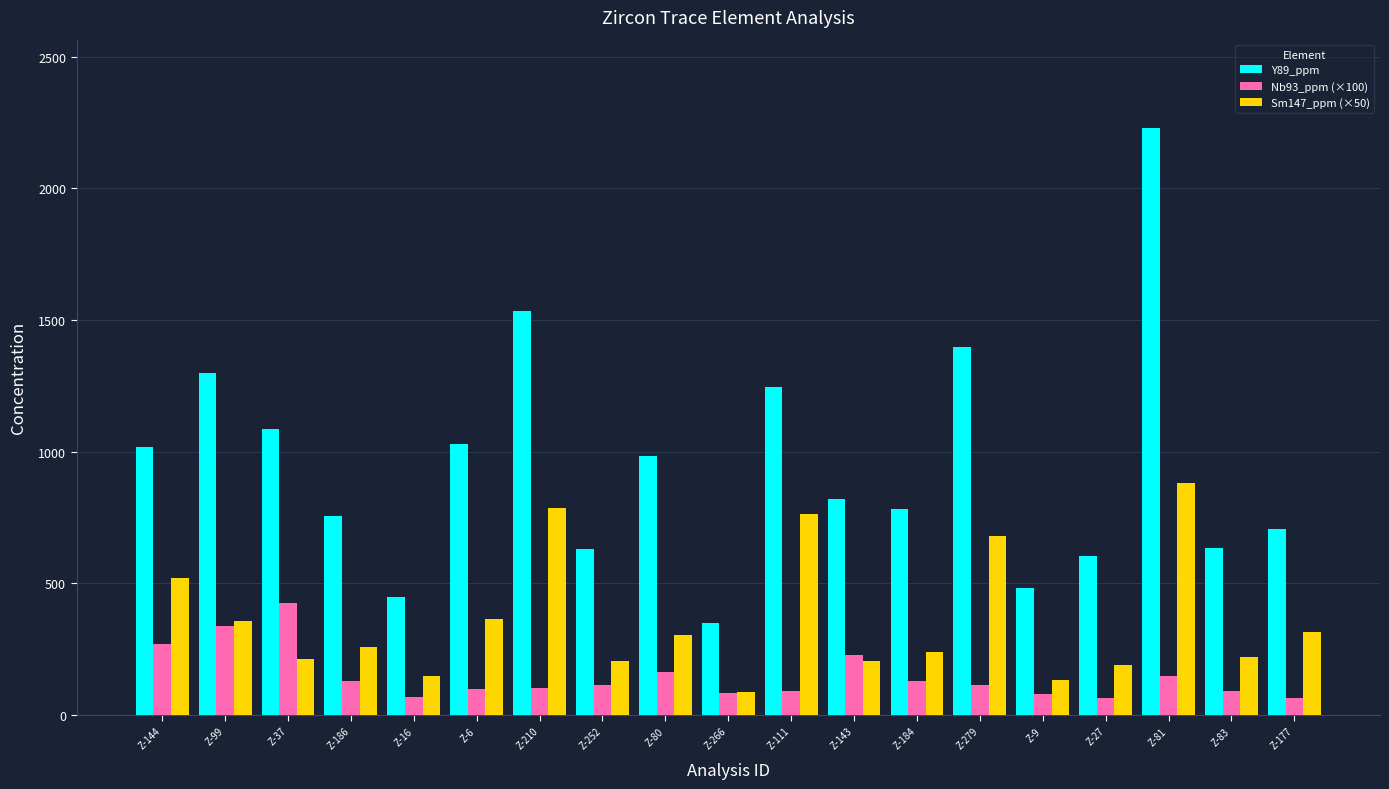

What is the sum of the Nb93_ppm (×100) values at Z-9 and Z-80?

242.0